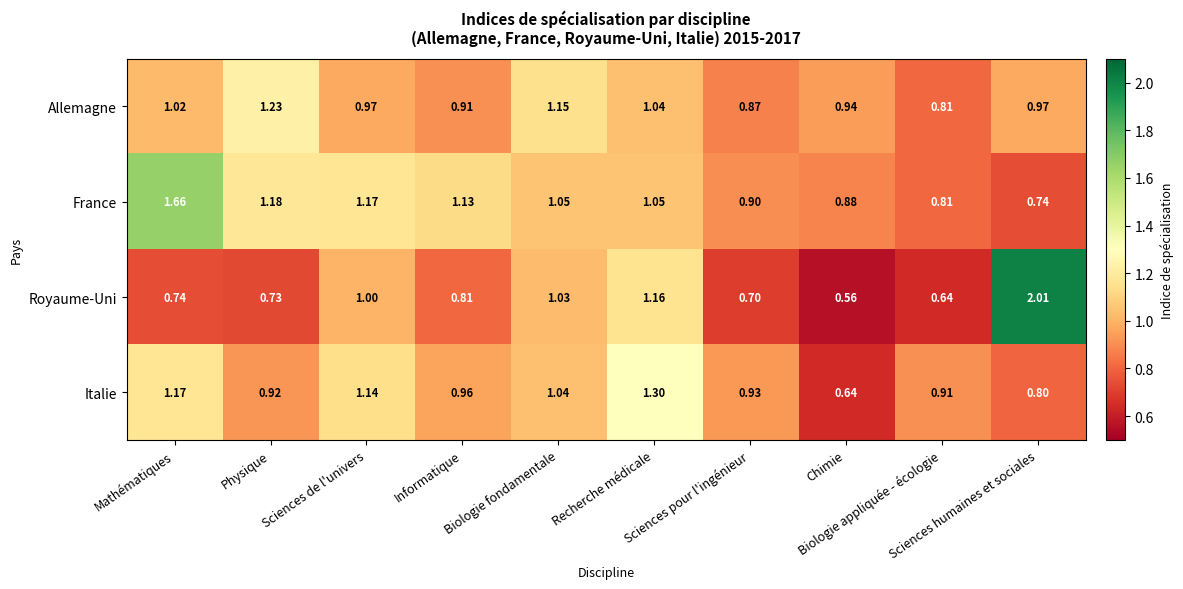

Which series has the largest total across all categories?

France